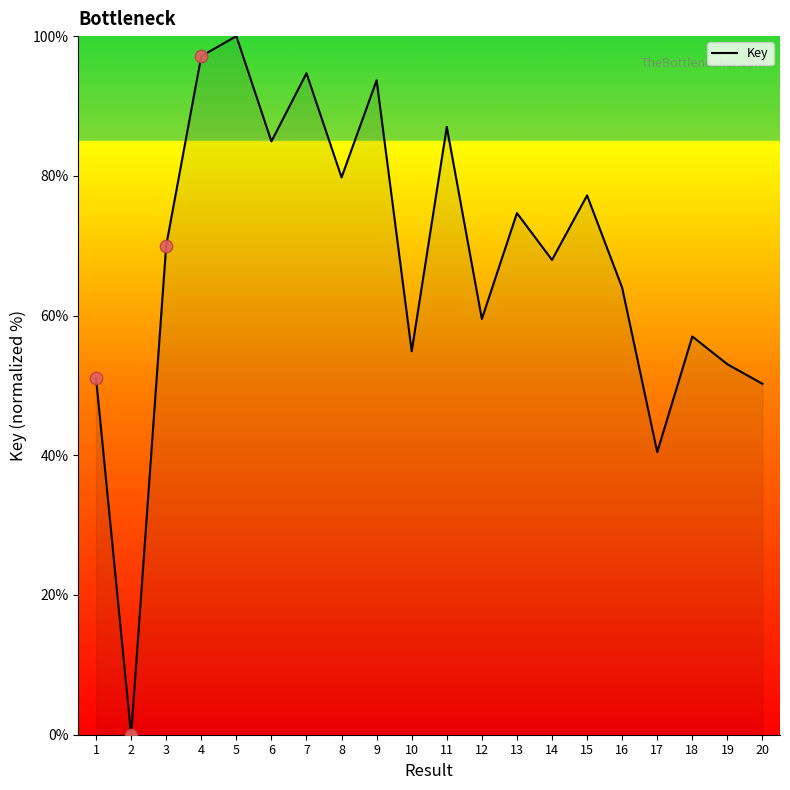

What is the change in value from 12 to 15?

+17.7